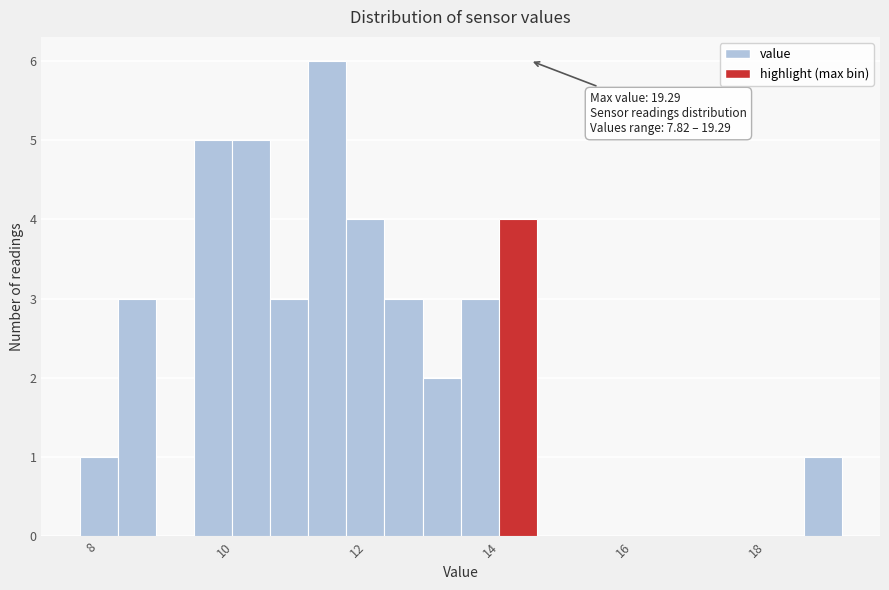

Read against the x-axis, roughly where is the centre of the tallest bar?

11.6